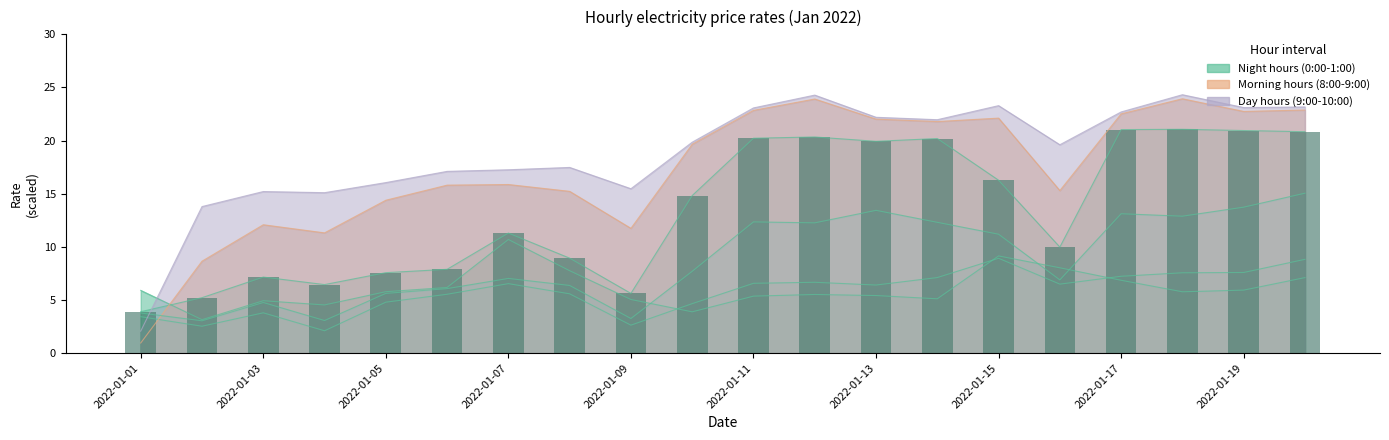

What is the sum of the 0:00-1:00 values at 2022-01-06 and 2022-01-01?

12.1